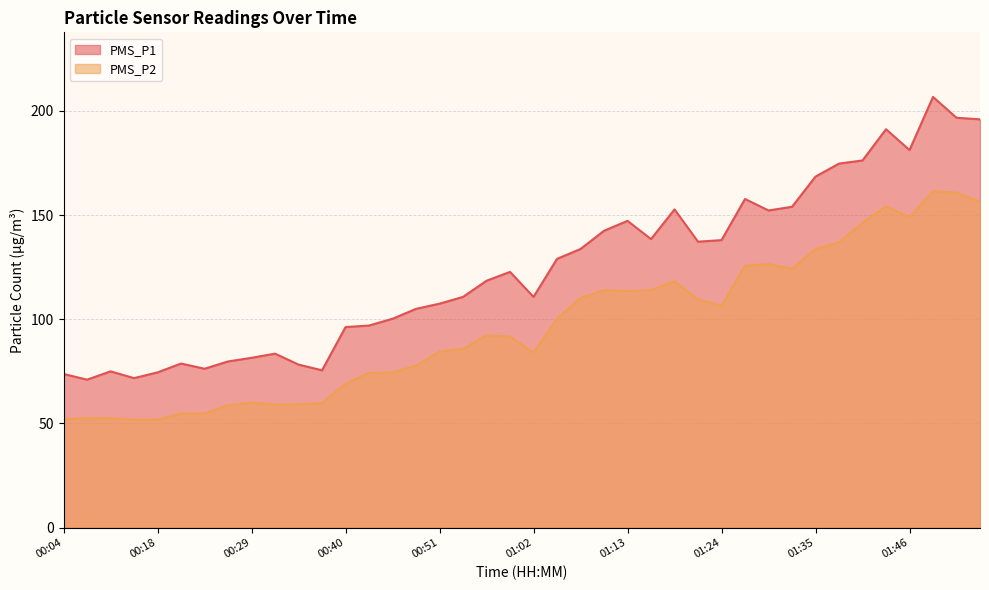

At which label does PMS_P1 line first exceed 122?

19